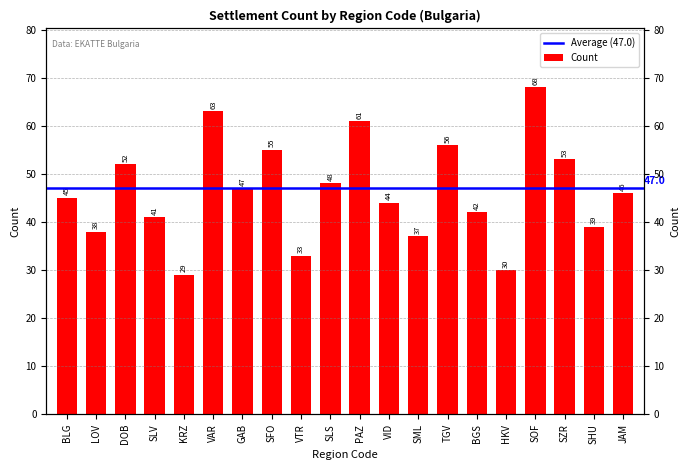

Between HKV and SLS, which is larger?

SLS